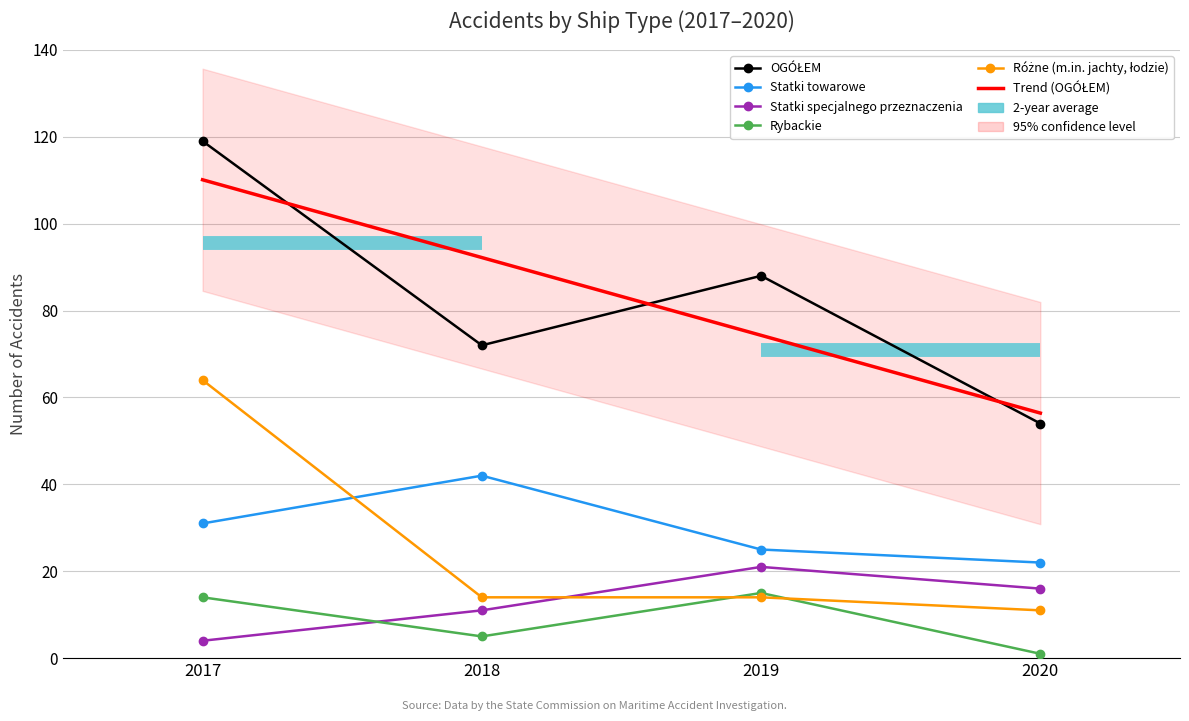

How many interior local peaks does the Statki specjalnego przeznaczenia series have?

1